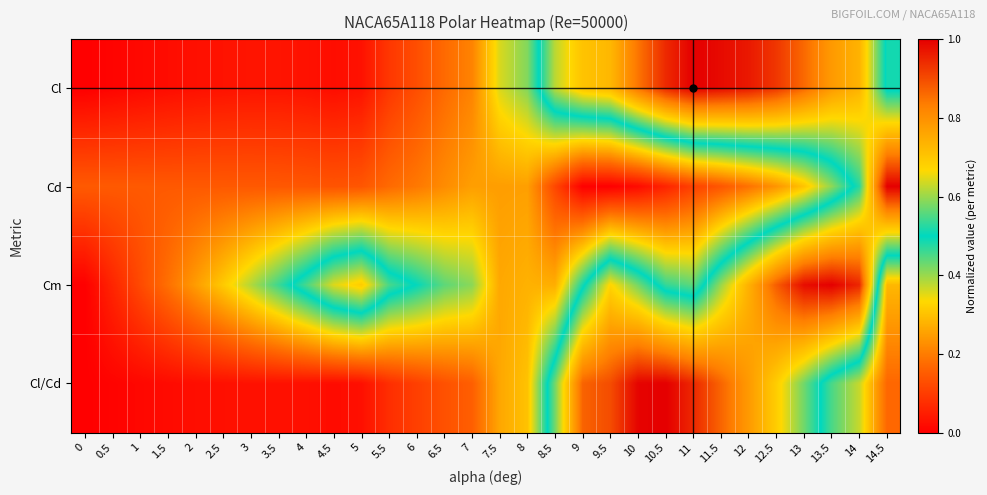

List the series in order of their peak value, highest first.

Cl, Cd, Cm, Cl/Cd